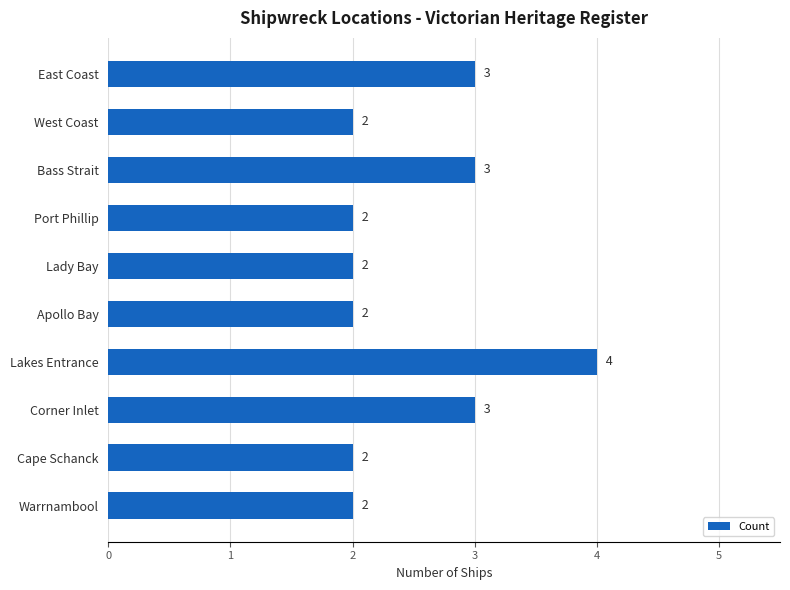

What is the label of the 4th bar from the bottom?

Lakes Entrance